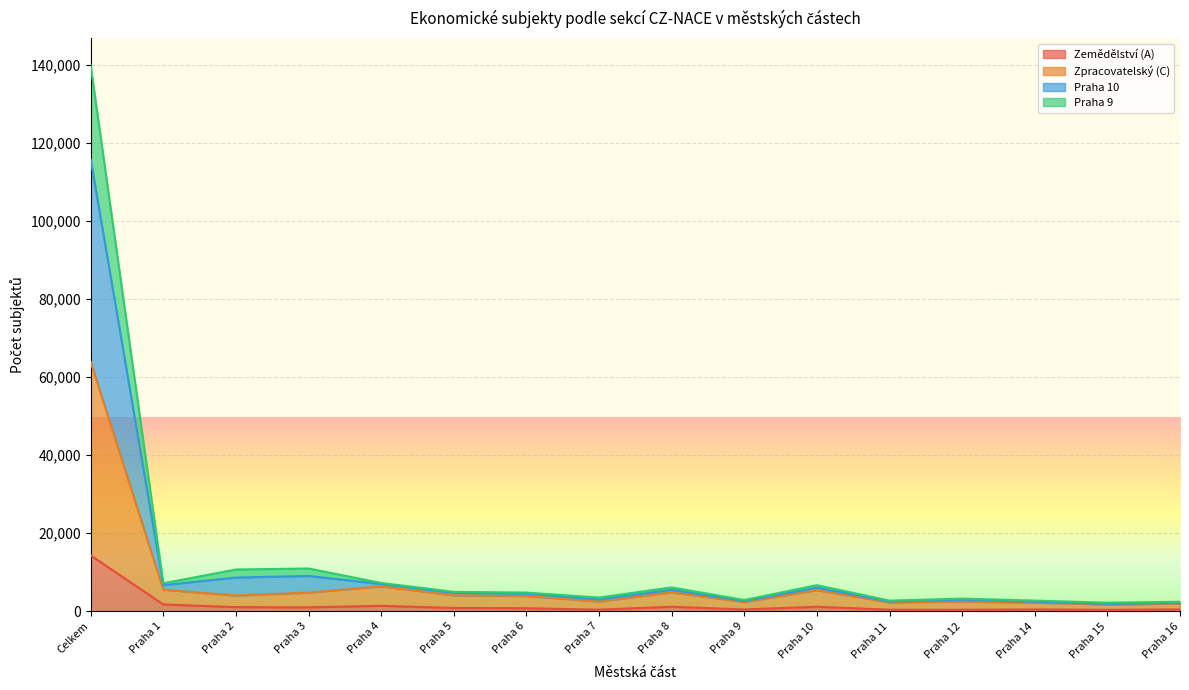

The value of Praha 10 oblast at Praha 8 is 4236. True or false?

False